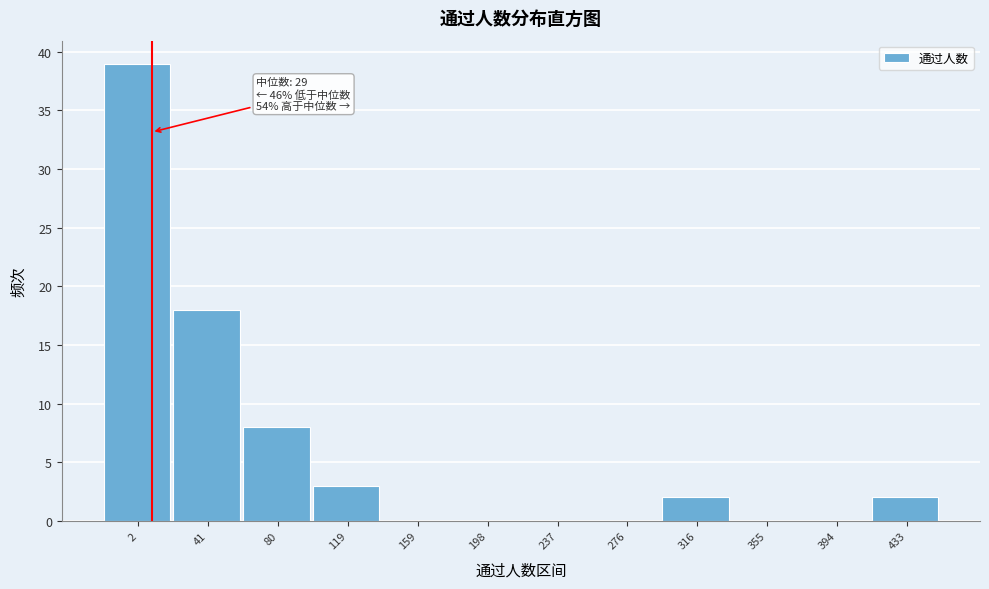

Reading left to right, extract all data points from this chart.

2=39	41=18	80=8	119=3	159=0	198=0	237=0	276=0	316=2	355=0	394=0	433=2